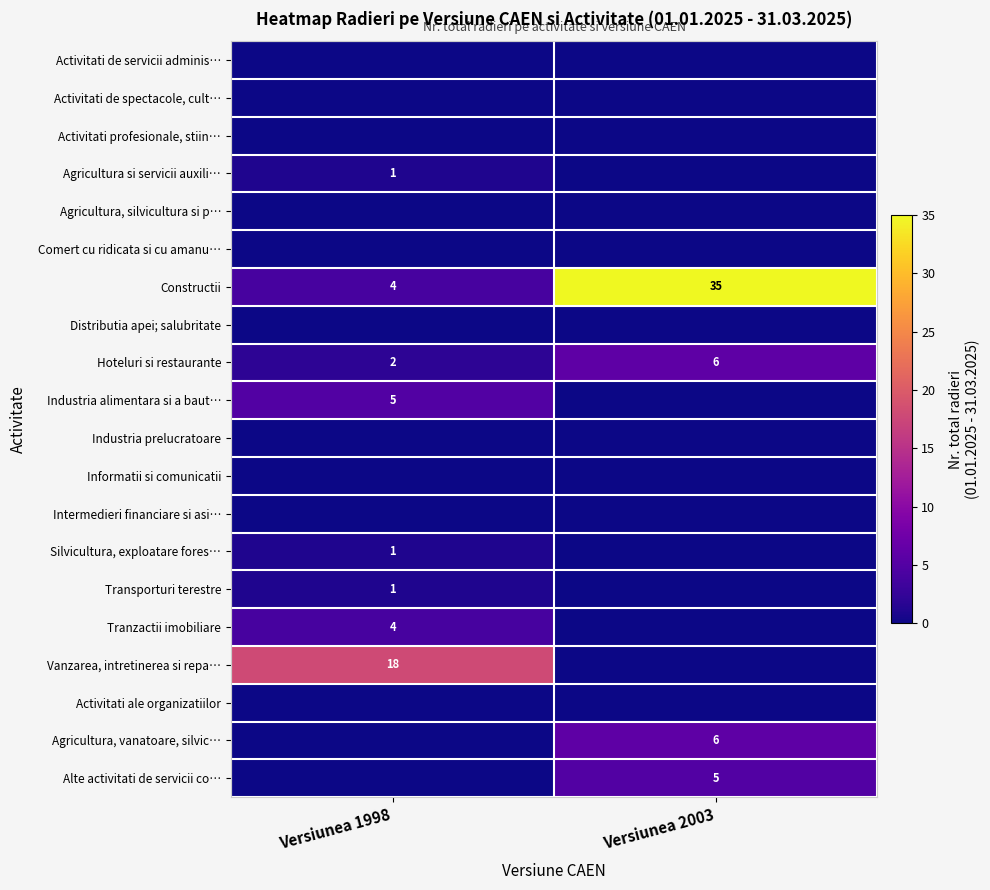

How many categories are shown in the chart?

2